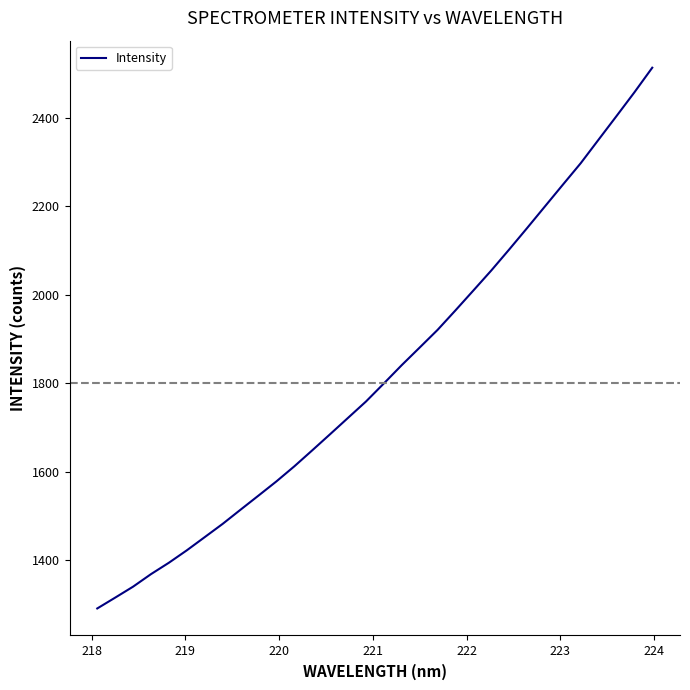

How many lines are shown in the chart?

1